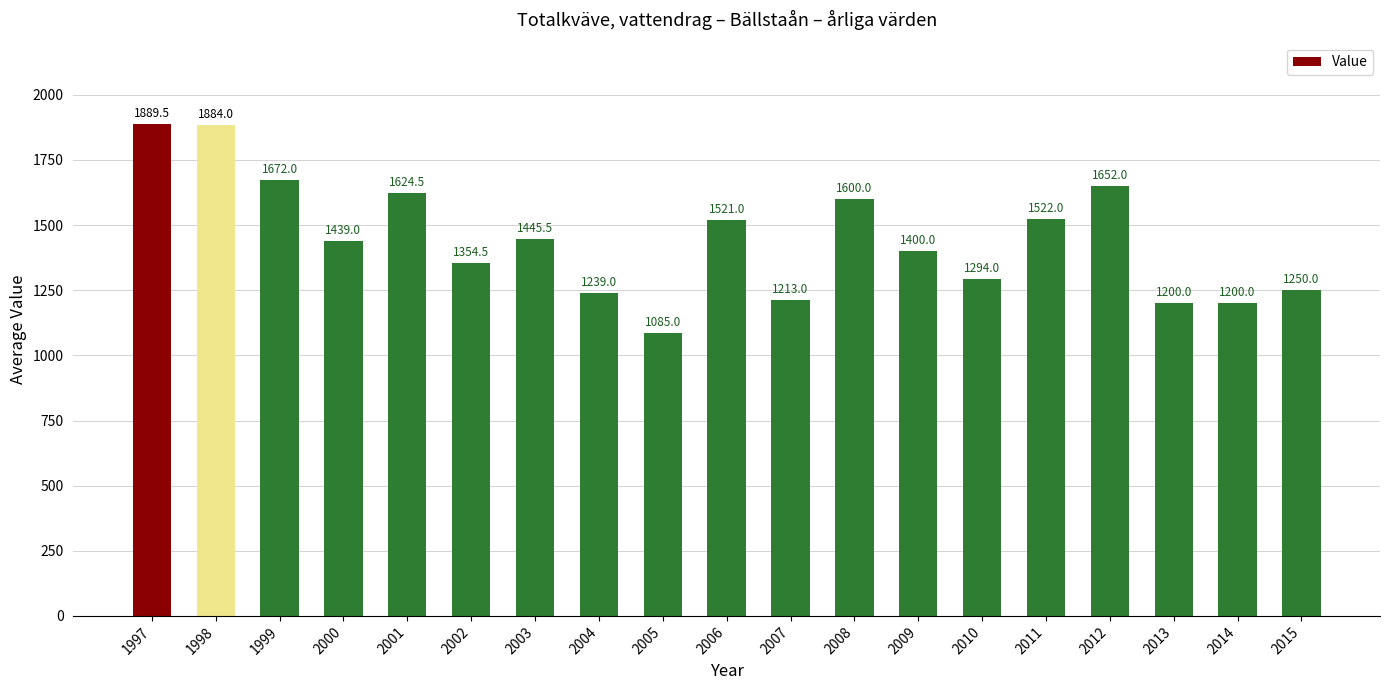

Reading left to right, transcribe all the data shown in this chart.

1889.5	1884.0	1672.0	1439.0	1624.5	1354.5	1445.5	1239.0	1085.0	1521.0	1213.0	1600.0	1400.0	1294.0	1522.0	1652.0	1200.0	1200.0	1250.0